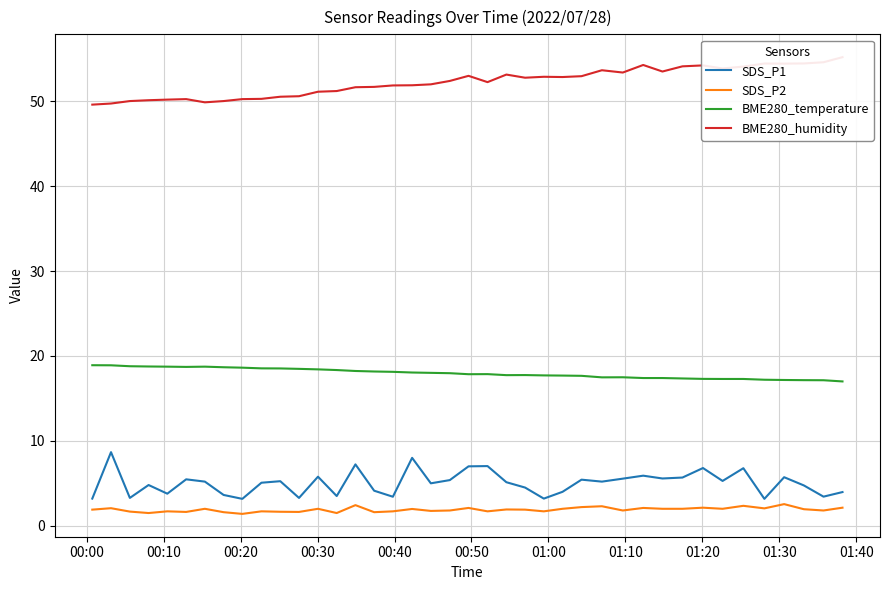

What is the minimum value for SDS_P1?

3.2